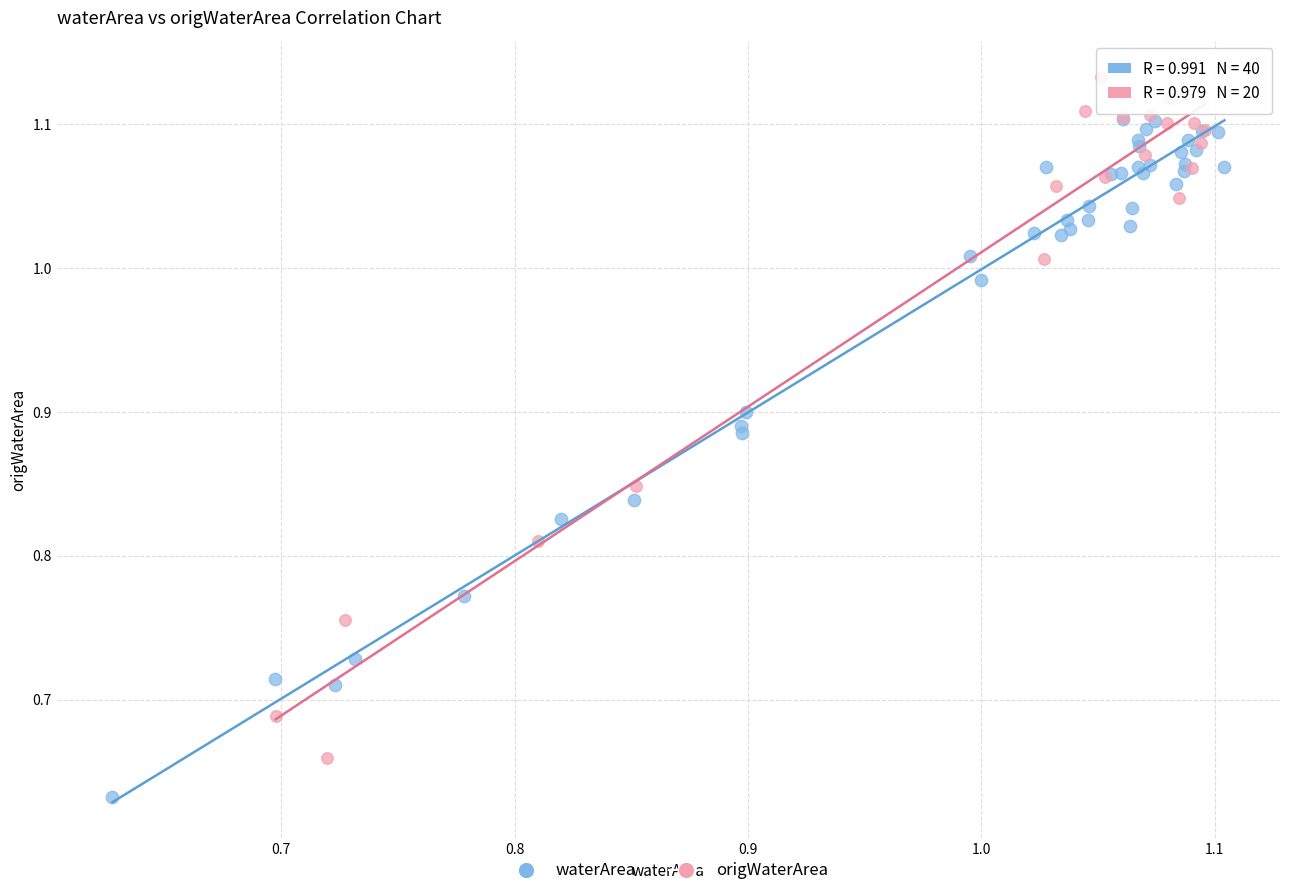

Which series contains the highest Y value?

origWaterArea